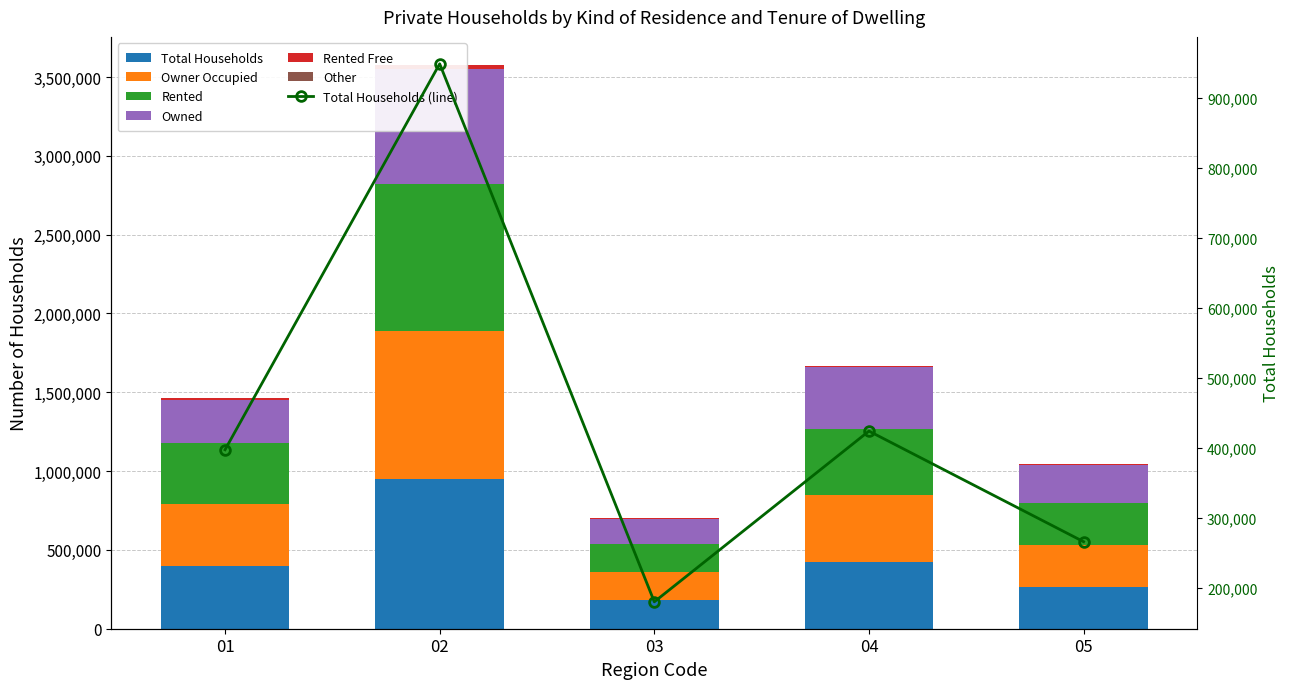

What is the difference between the Rented values at 05 and 04?

157285